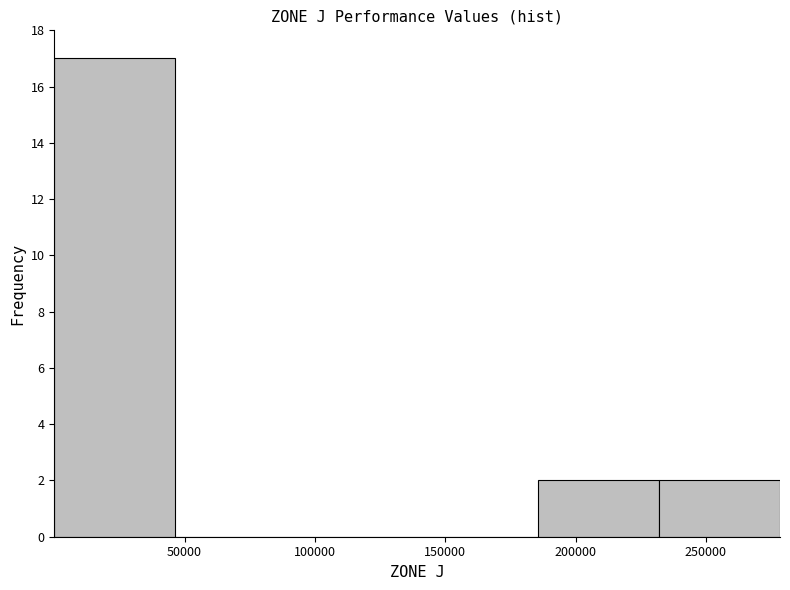

How tall is the bar that spans 0 to 45000 on the x-axis? Neither the bar edges nor the heights are printed on the chart, so give them approximately, as read against the axes.

17